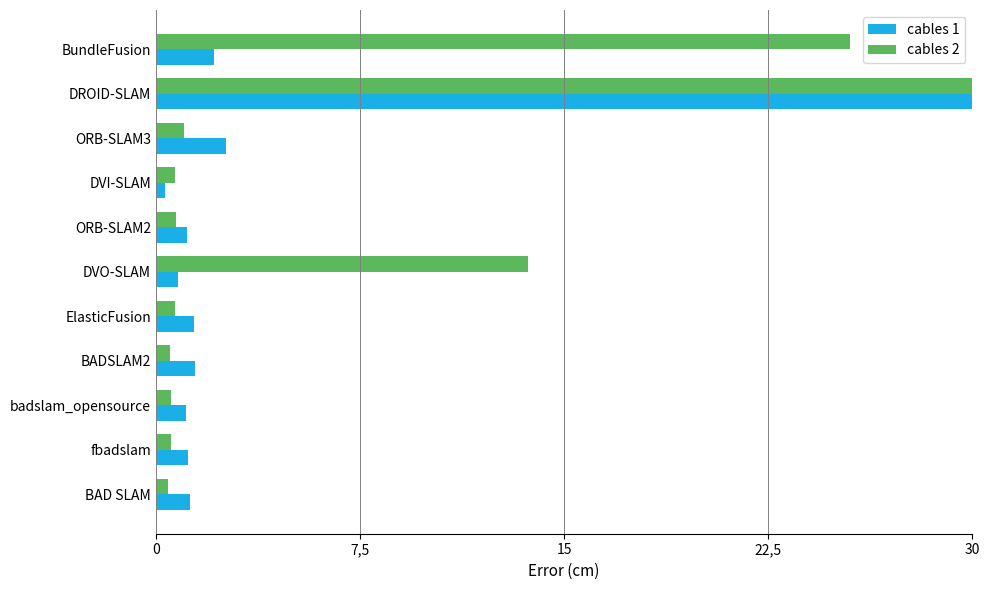

True or false: cables 2 has a value of 0.7 at DVI-SLAM.

True